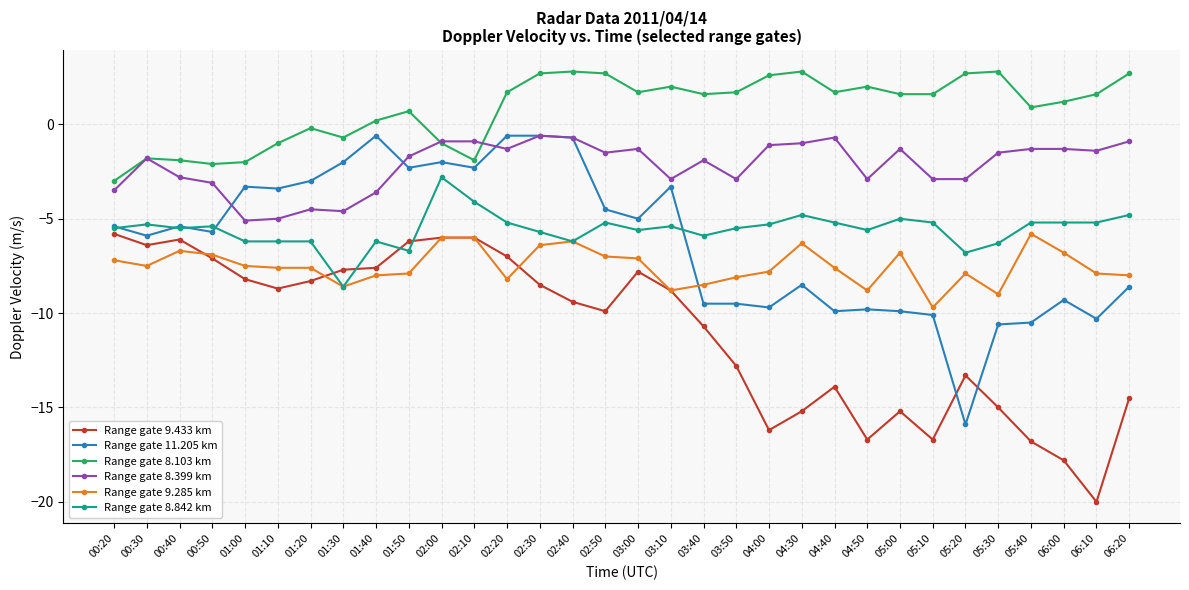

What is the difference between the highest and lowest values at 02:10?

5.1